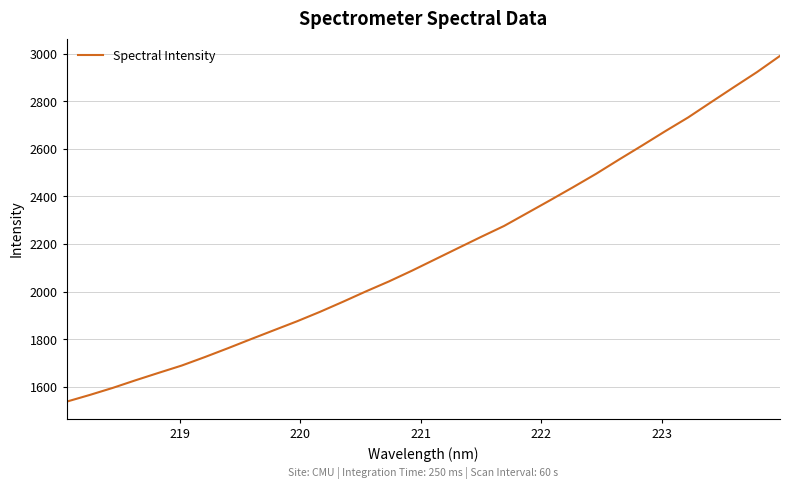

What is the minimum value shown in the chart?

1538.7